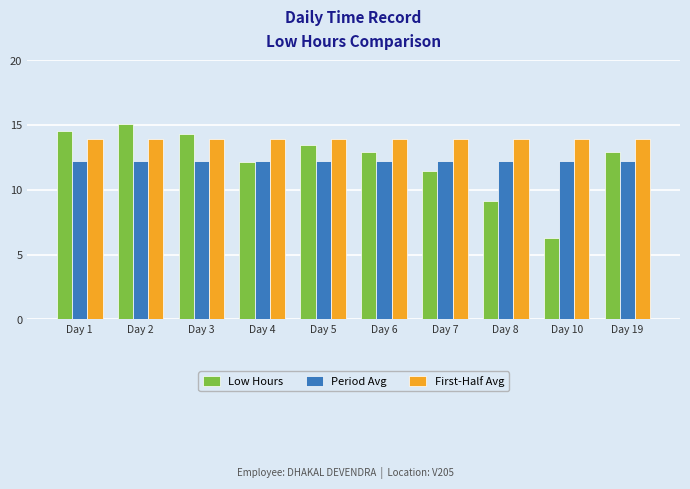

Is the value of Low Hours at Day 7 greater than the value of First-Half Avg at Day 8?

No